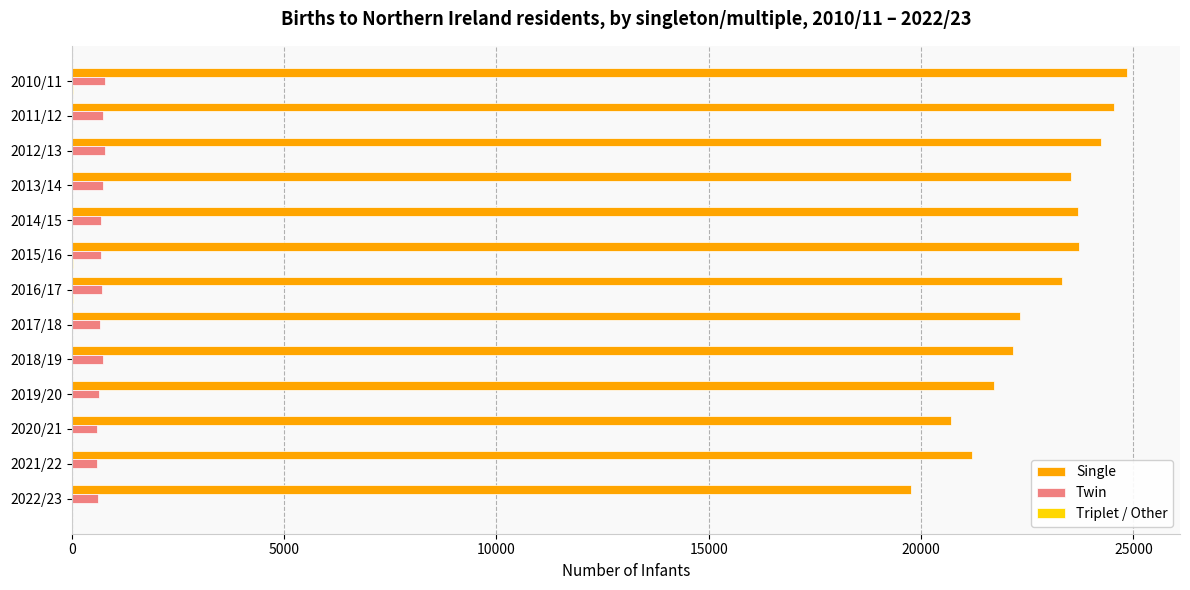

Between 2013/14 and 2022/23, which series saw the biggest shift?

Single